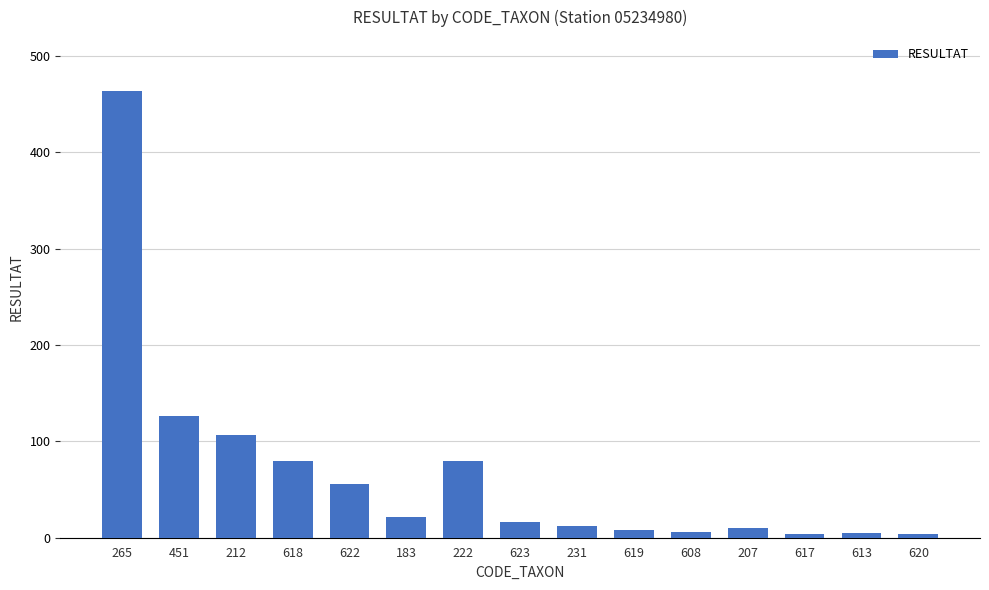

What is the label of the 11th bar from the right?

622